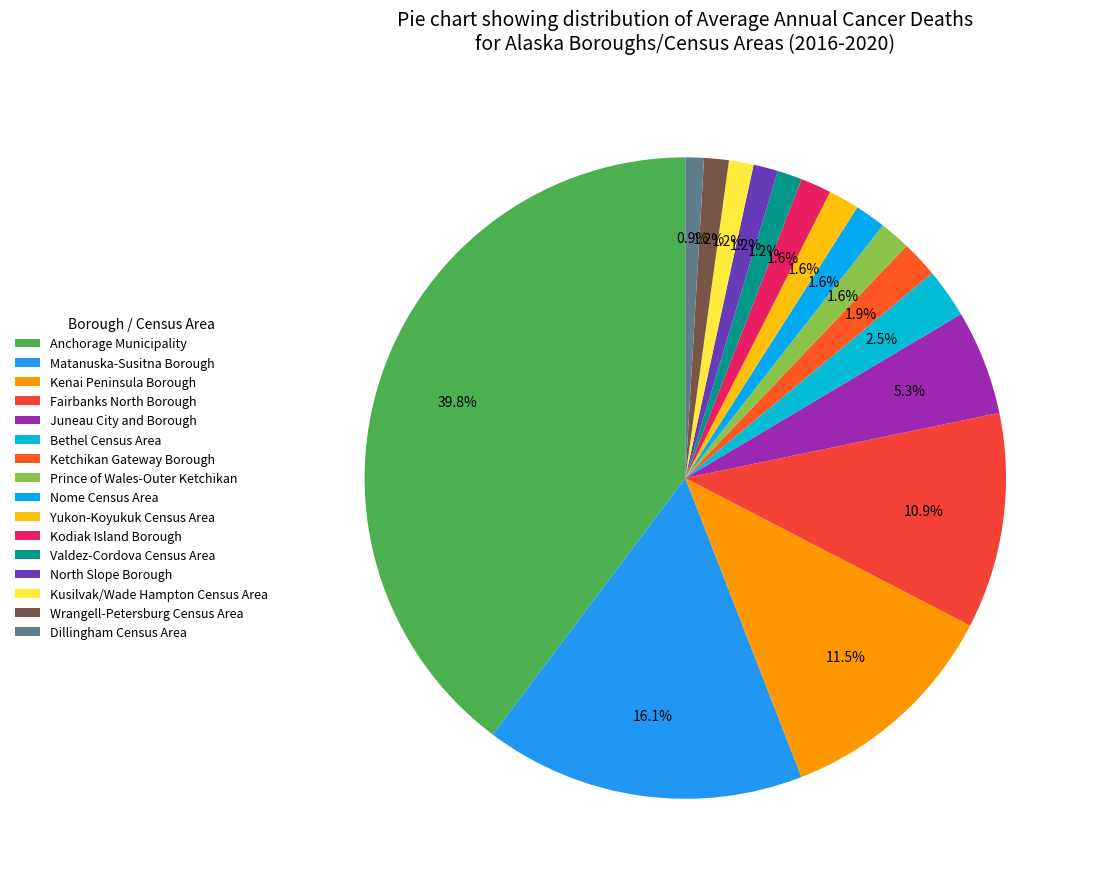

True or false: Fairbanks North Borough accounts for 1% of the total.

False